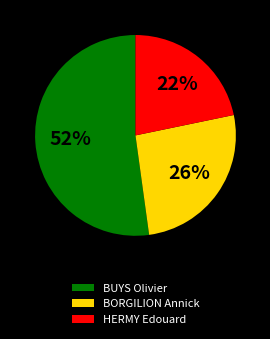

To the nearest percent, what percentage of the pie is HERMY Edouard?

22%